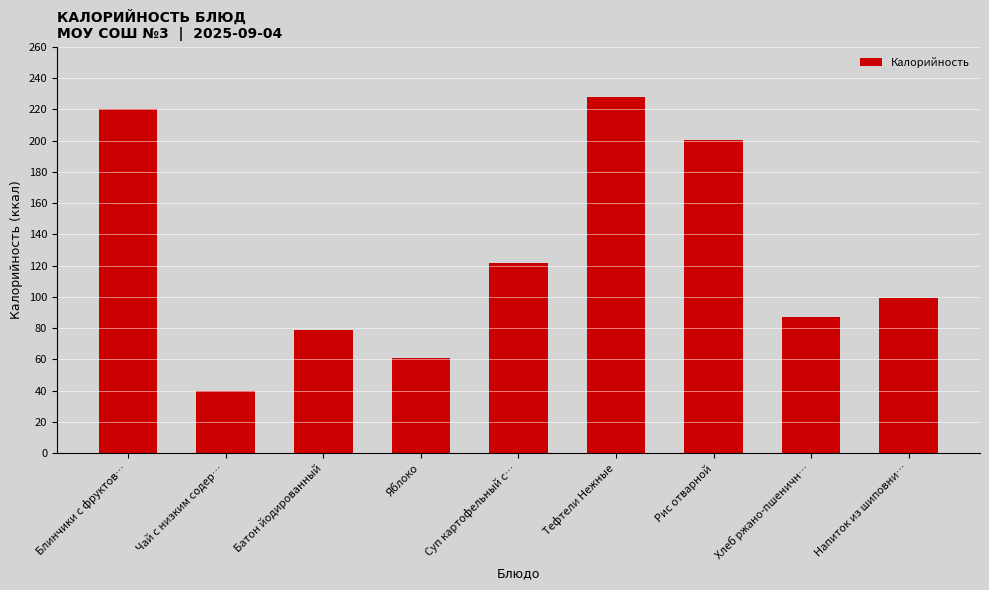

What is the value of the 8th bar from the left?

87.0